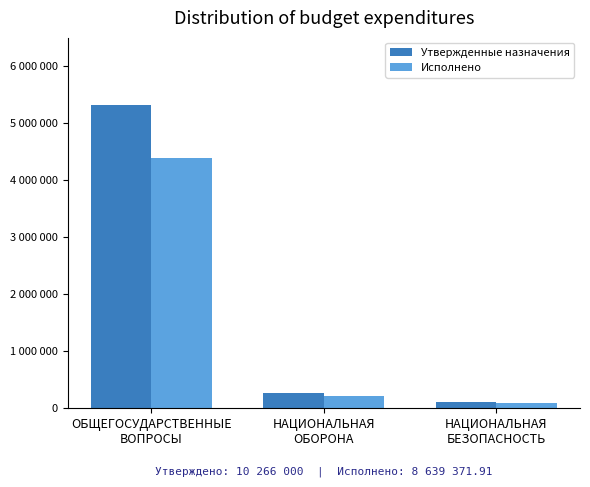

What is the greatest value displayed?

5323700.0